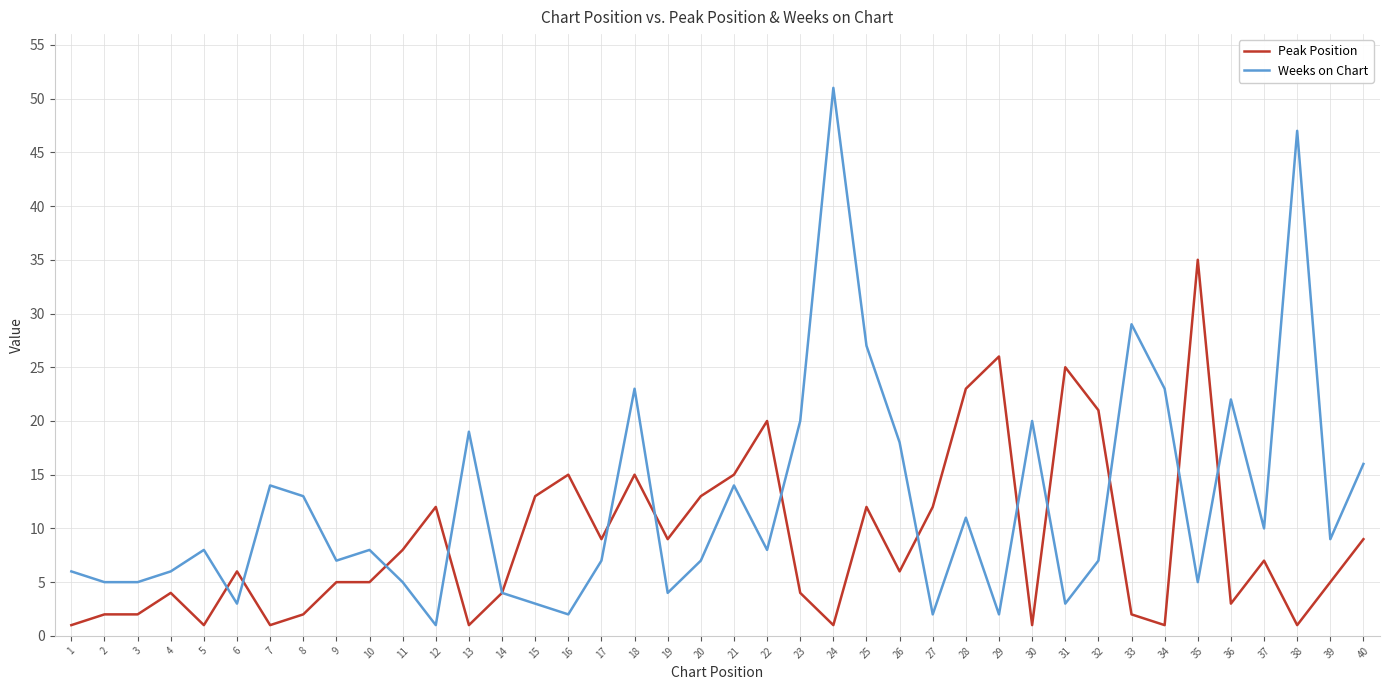

Which series changed the most between 2 and 32?

Peak Position